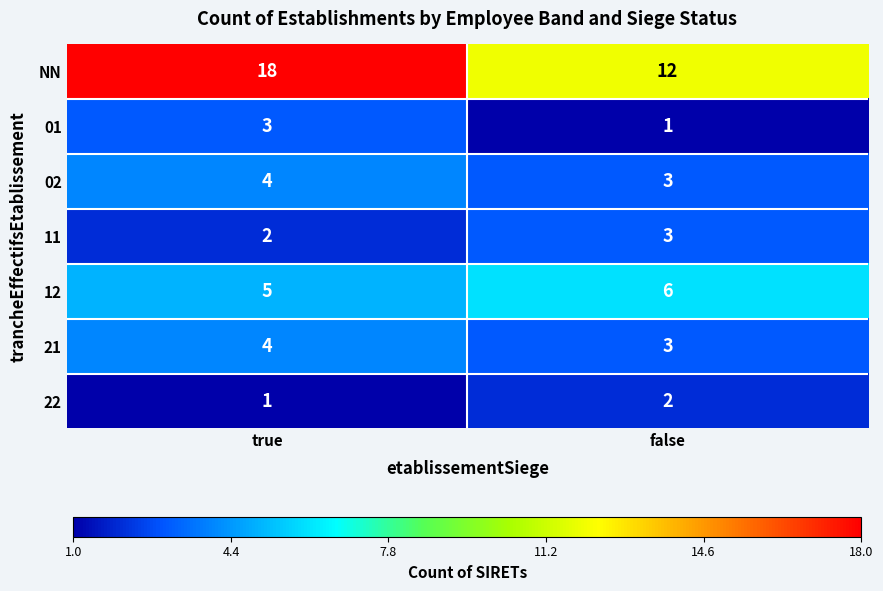

Between true and false, which series saw the biggest shift?

NN